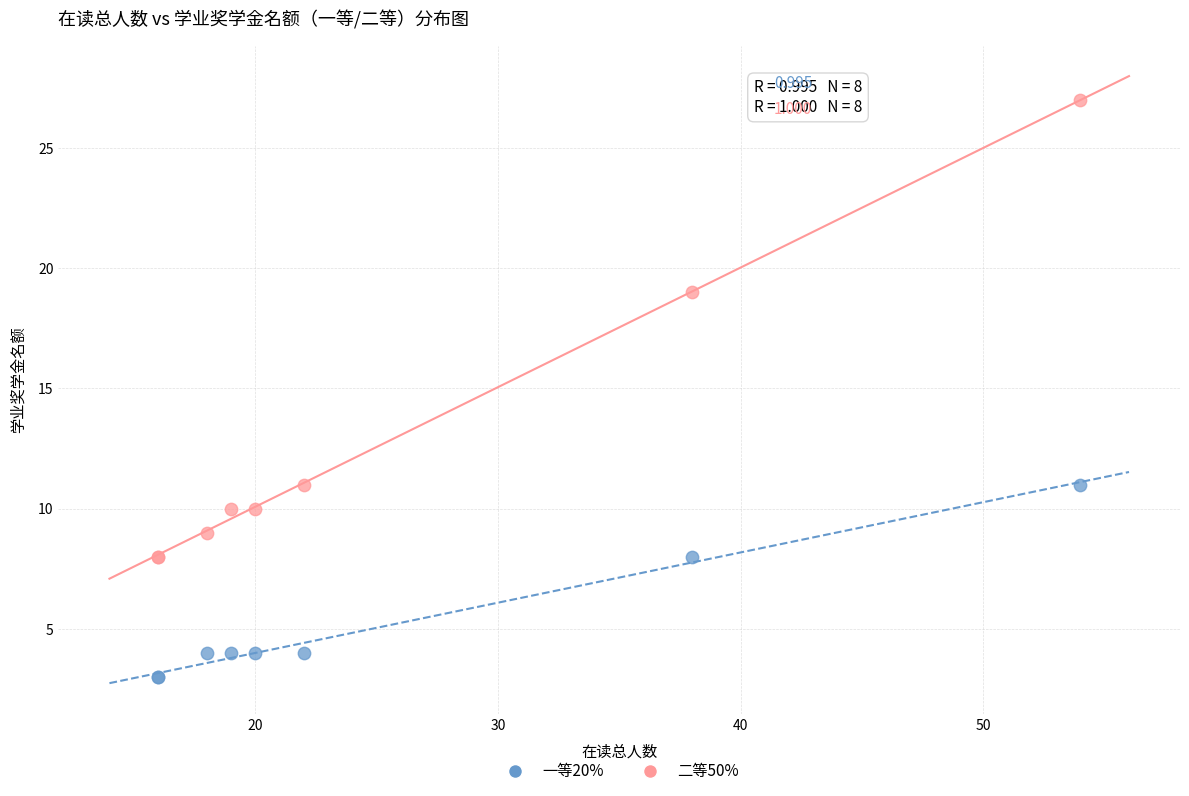

In the 二等50% series, what Y value is closest to 17?

19